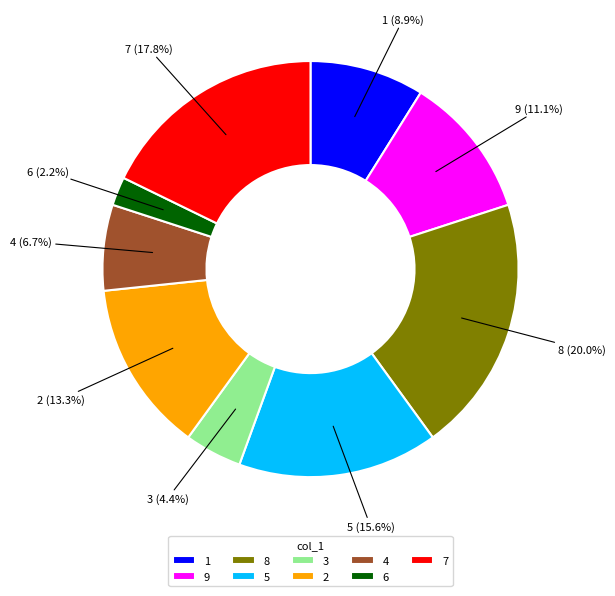

What percentage is the 6 slice, to the nearest percent?

2%